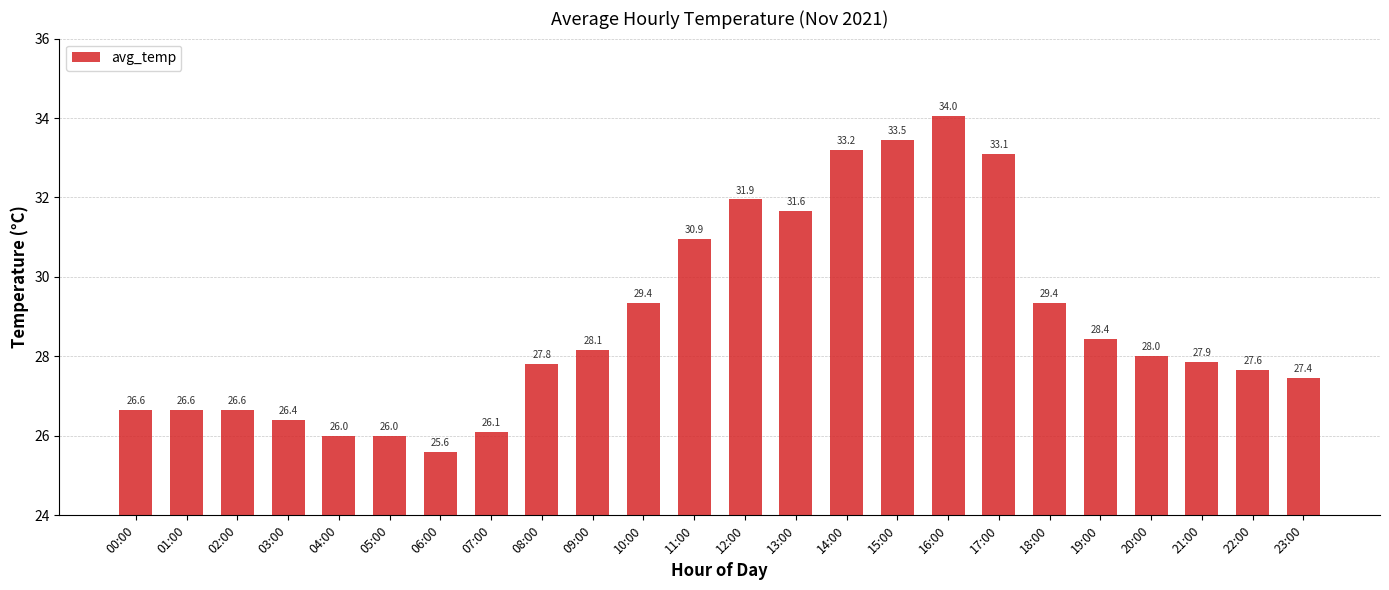

What is the smallest value displayed?

25.6